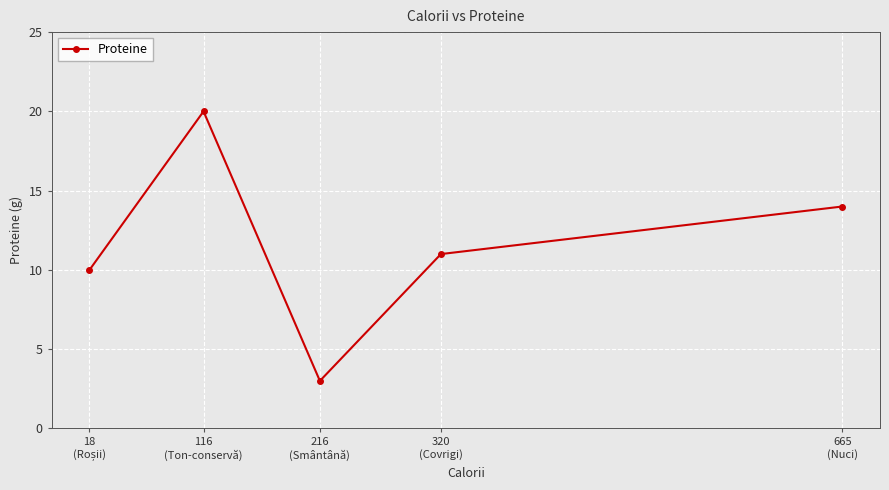

What is the value of the 1st point from the left?

10